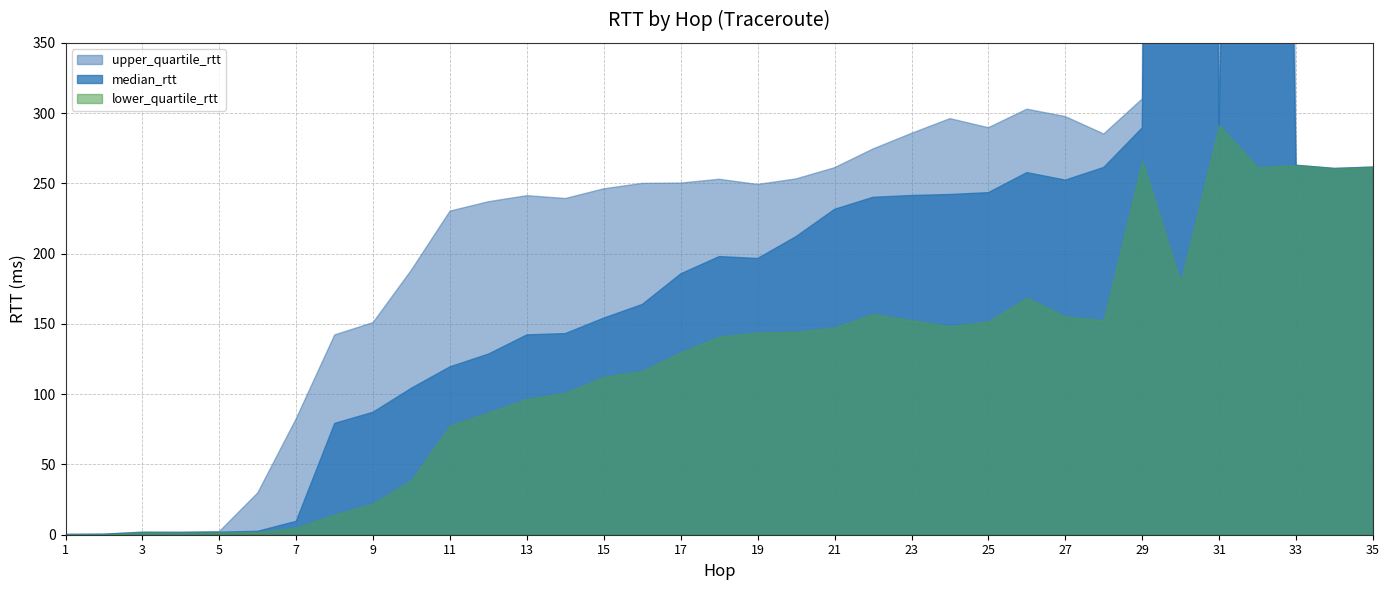

Between 7 and 9, which series saw the biggest shift?

median_rtt